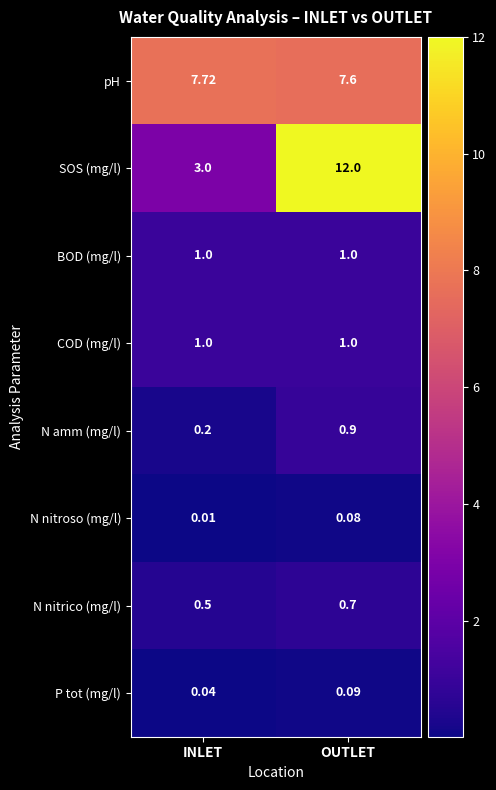

Where is pH nearest to the value 7?

OUTLET